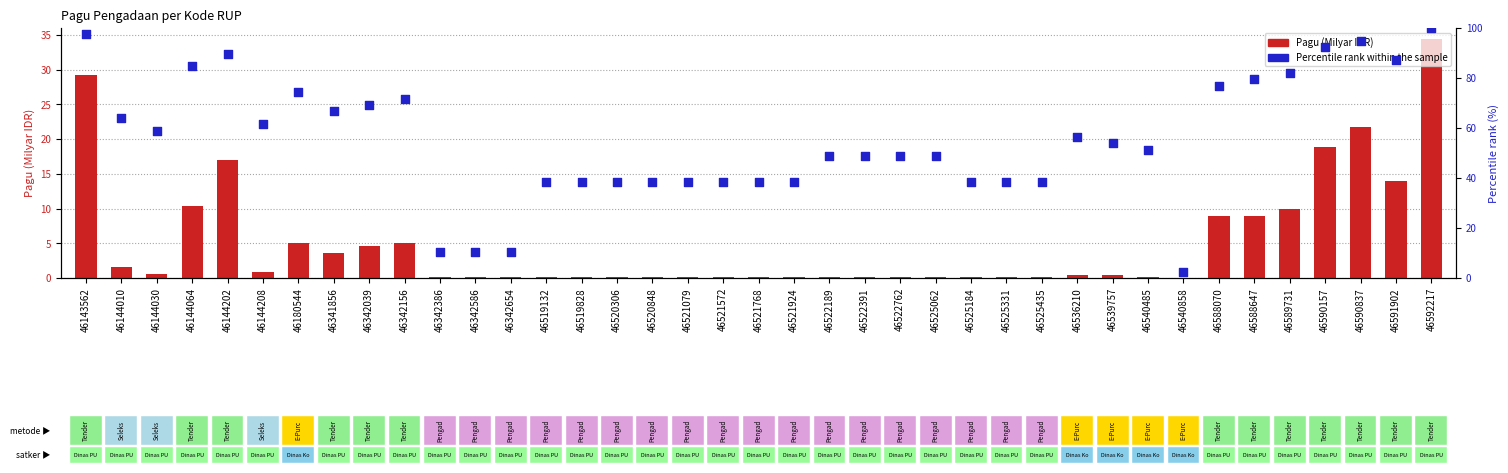

At how many categories does at least one series exceed 27?

35